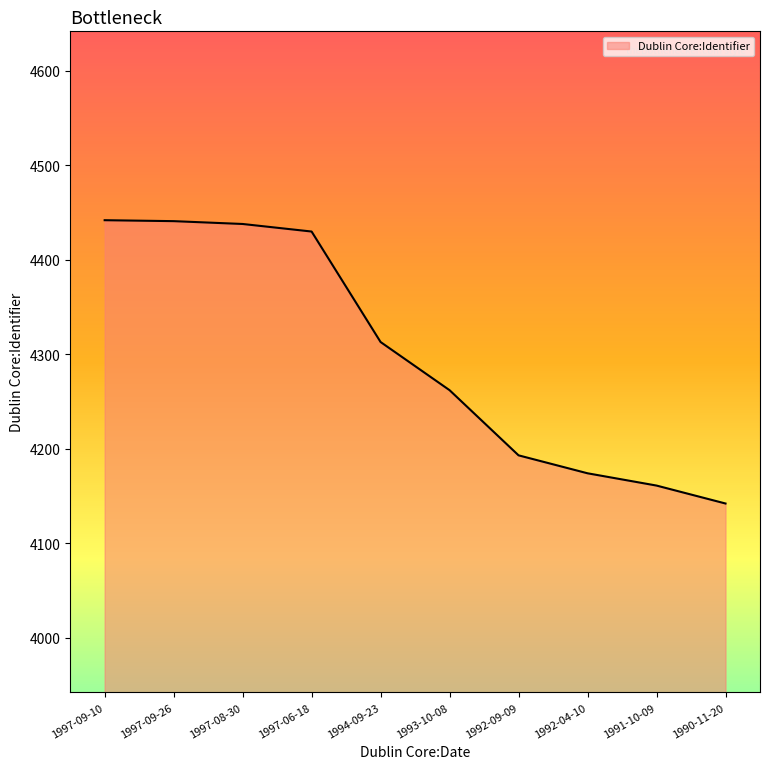

At which category does the chart reach its minimum across all series?

1990-11-20